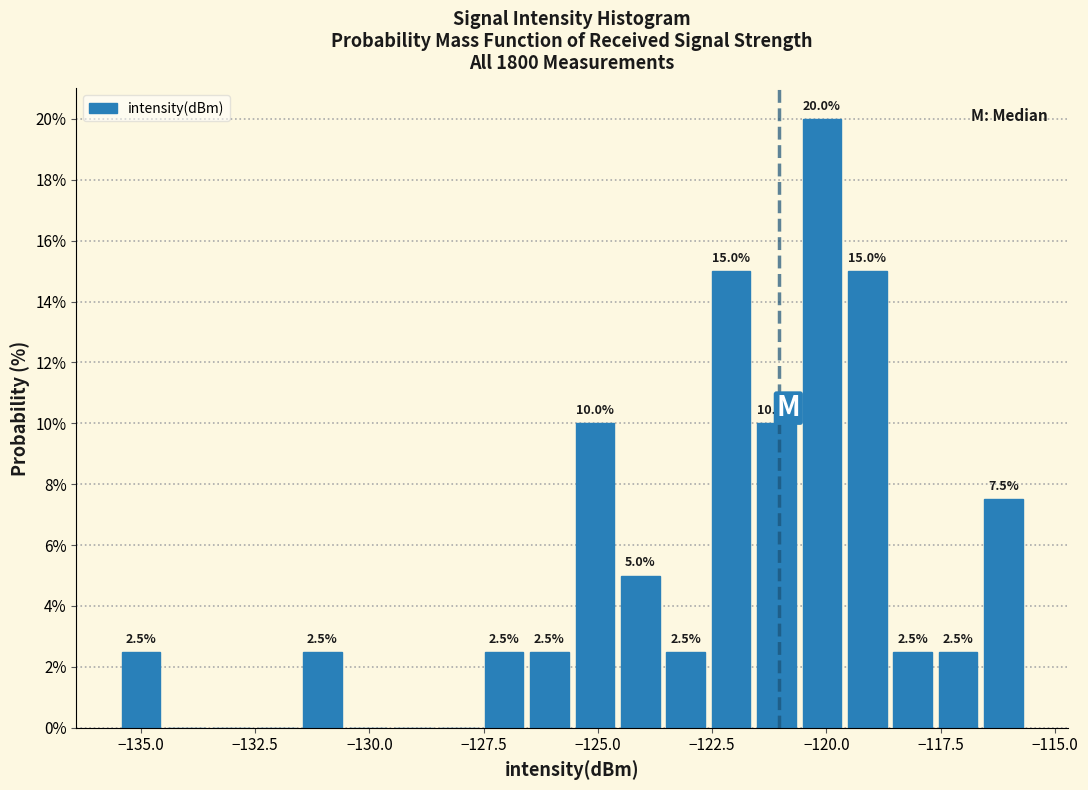

Read against the x-axis, roughly where is the centre of the tallest bar?

-120.0